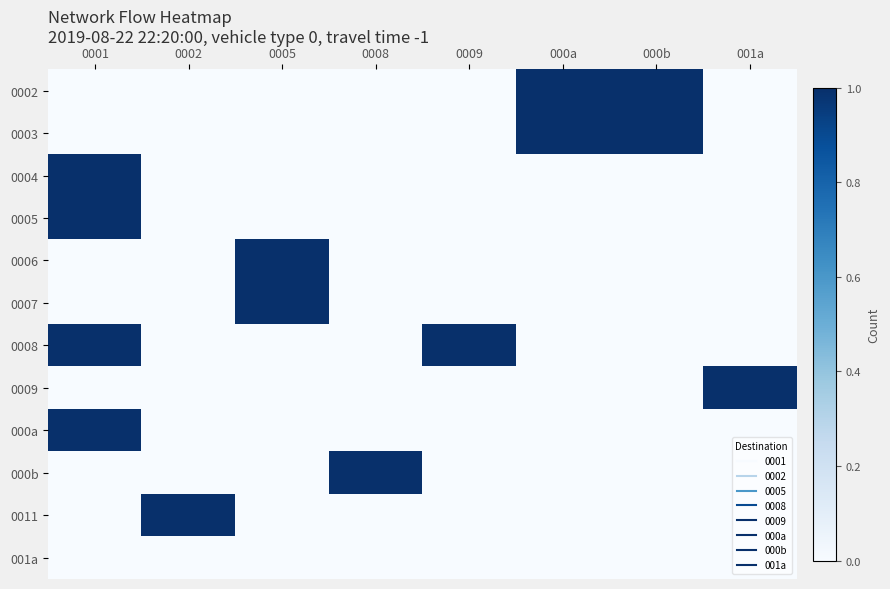

What is the total value across all series at 000b?

2